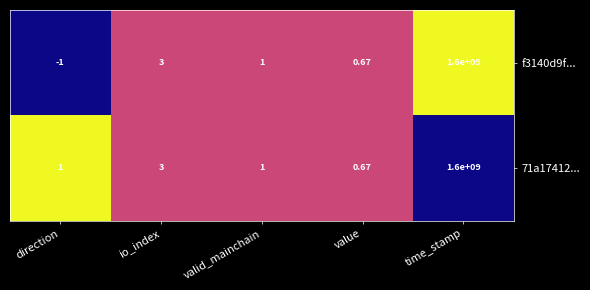

List the labels in order of f3140d9f... value, largest first.

time_stamp, io_index, valid_mainchain, value, direction